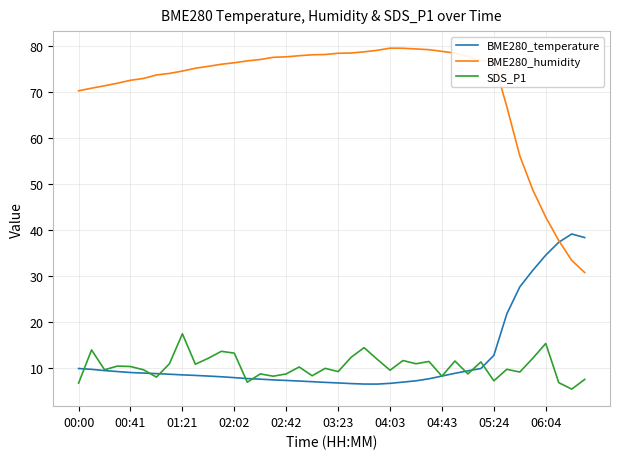

List the series in order of their peak value, highest first.

BME280_humidity, BME280_temperature, SDS_P1